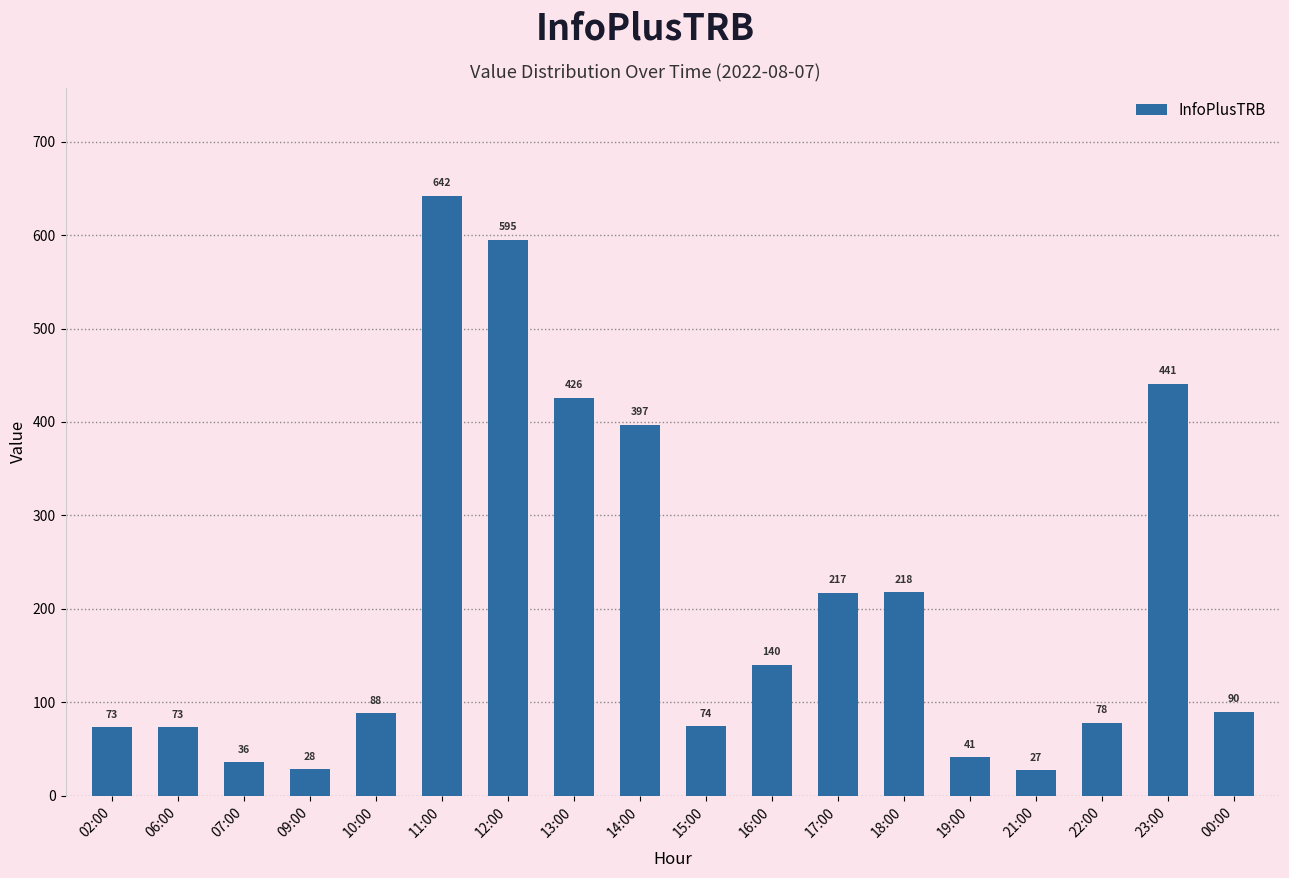

Where is the data nearest to the value 334?

14:00